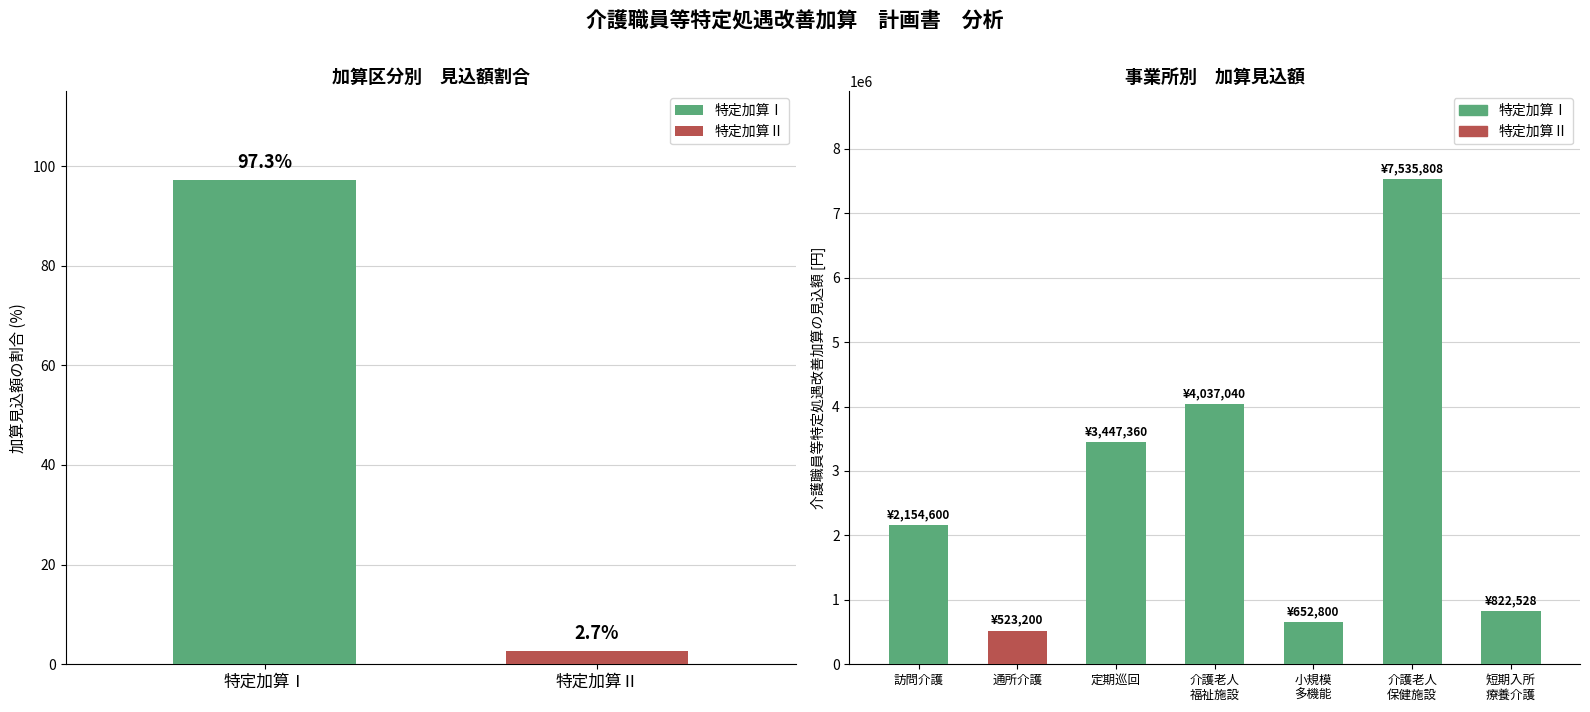

Rank the categories by value from lowest to highest.

通所介護, 小規模多機能型居宅介護, 短期入所療養介護（老健）, 訪問介護, 定期巡回･随時対応型訪問介護看護, 介護老人福祉施設, 介護老人保健施設